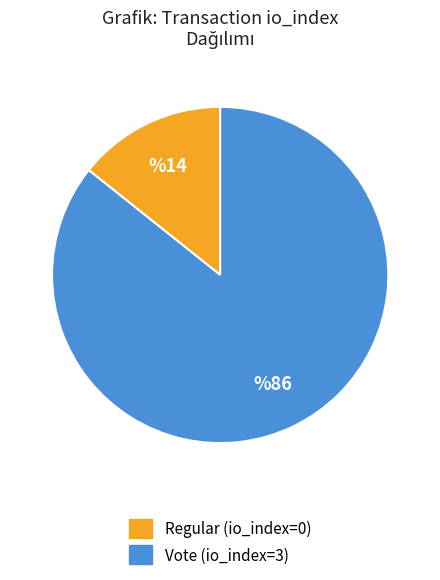

What is the ratio of the value at Vote (io_index=3) to the value at Regular (io_index=0)?

6.0